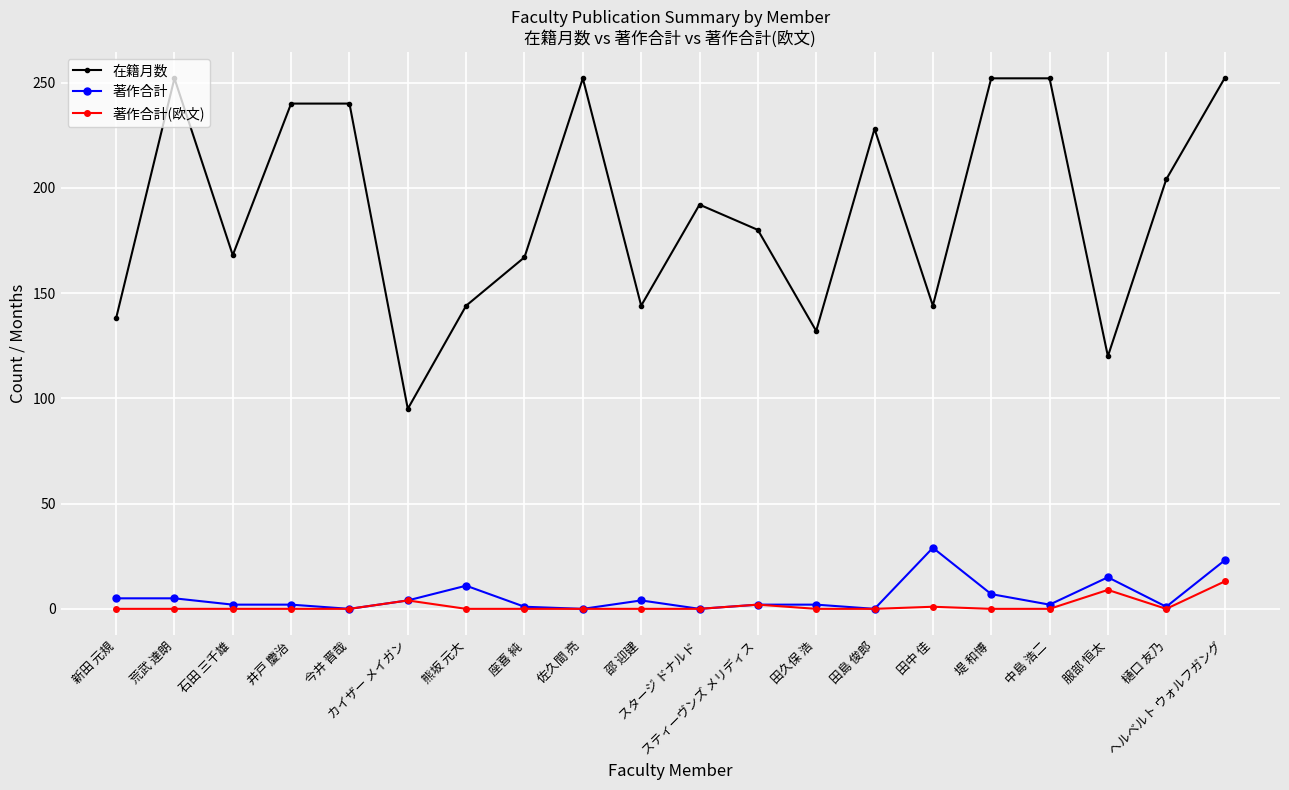

What is the difference between the second highest and second lowest values in the 在籍月数 series?

132